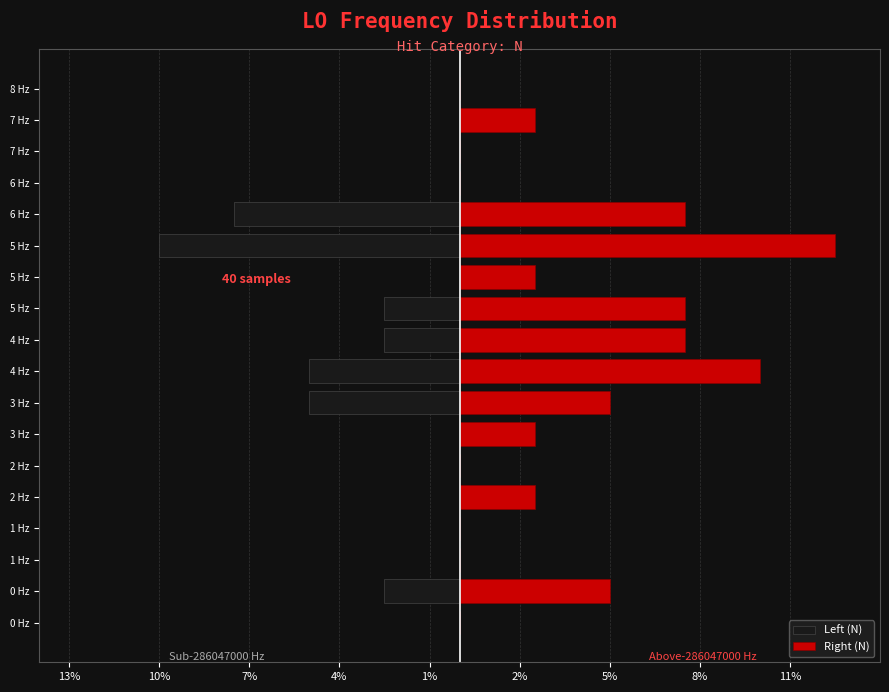

Reading left to right, extract all data points from this chart.

Left (N): 0.0	-2.5	0.0	0.0	0.0	0.0	0.0	-5.0	-5.0	-2.5	-2.5	0.0	-10.0	-7.5	0.0	0.0	0.0	0.0
Right (N): 0.0	5.0	0.0	0.0	2.5	0.0	2.5	5.0	10.0	7.5	7.5	2.5	12.5	7.5	0.0	0.0	2.5	0.0